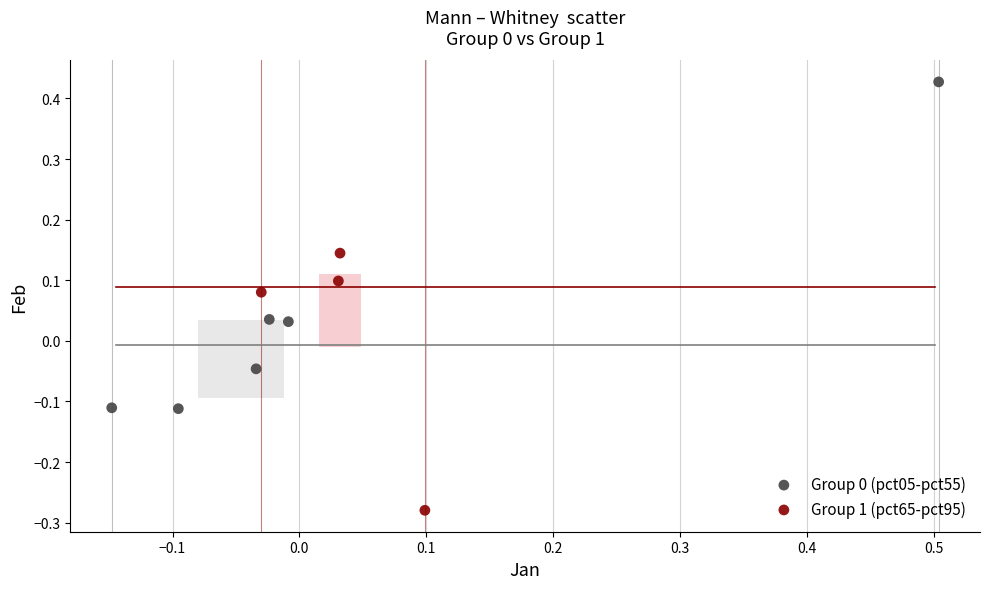

Which series reaches the minimum Y coordinate?

Group 1 (pct65-pct95)